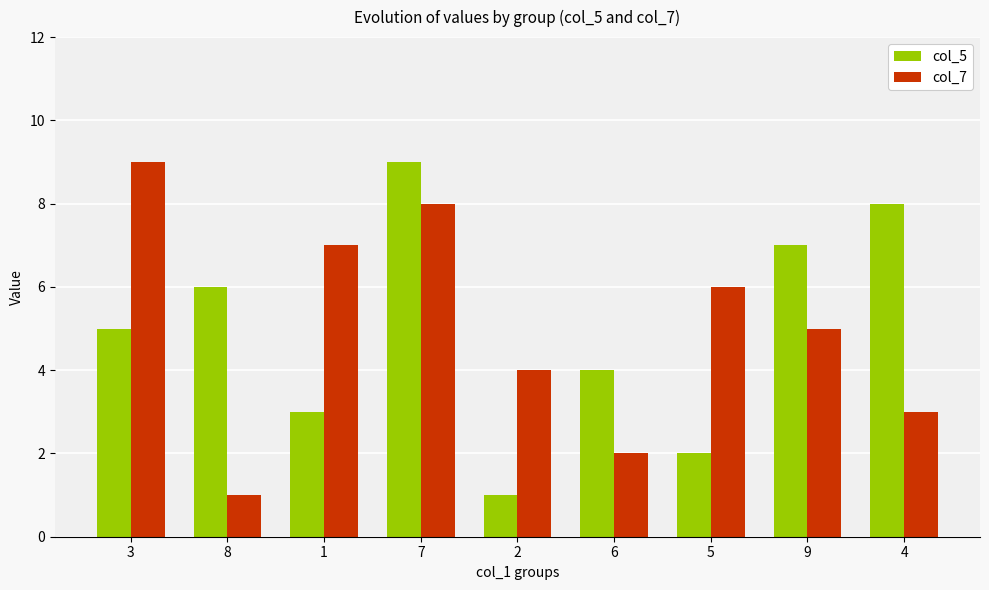

How many bars are there in each group?

2